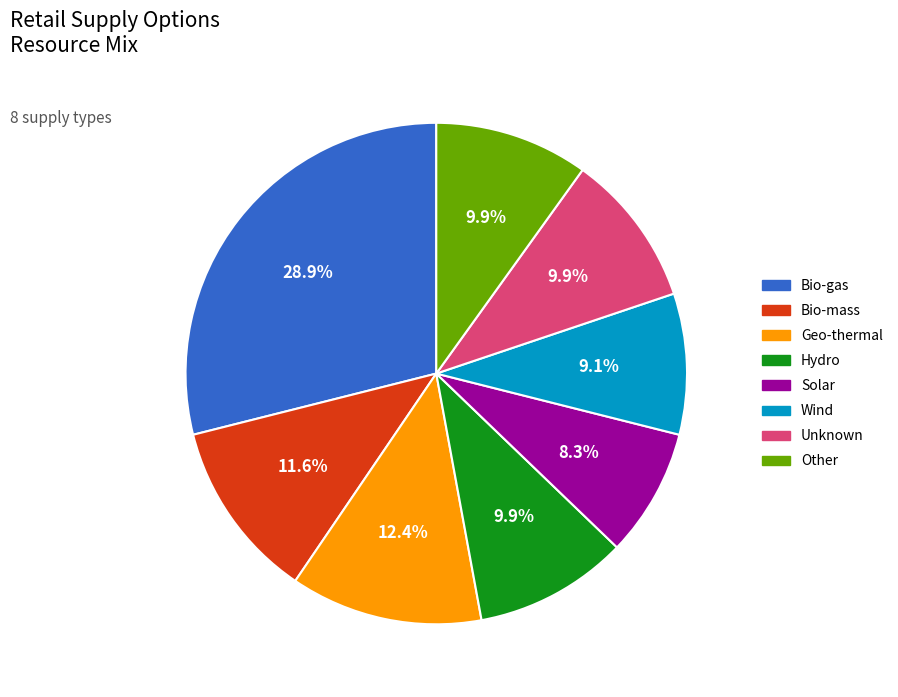

Is the sum of Hydro and Wind greater than half?

No